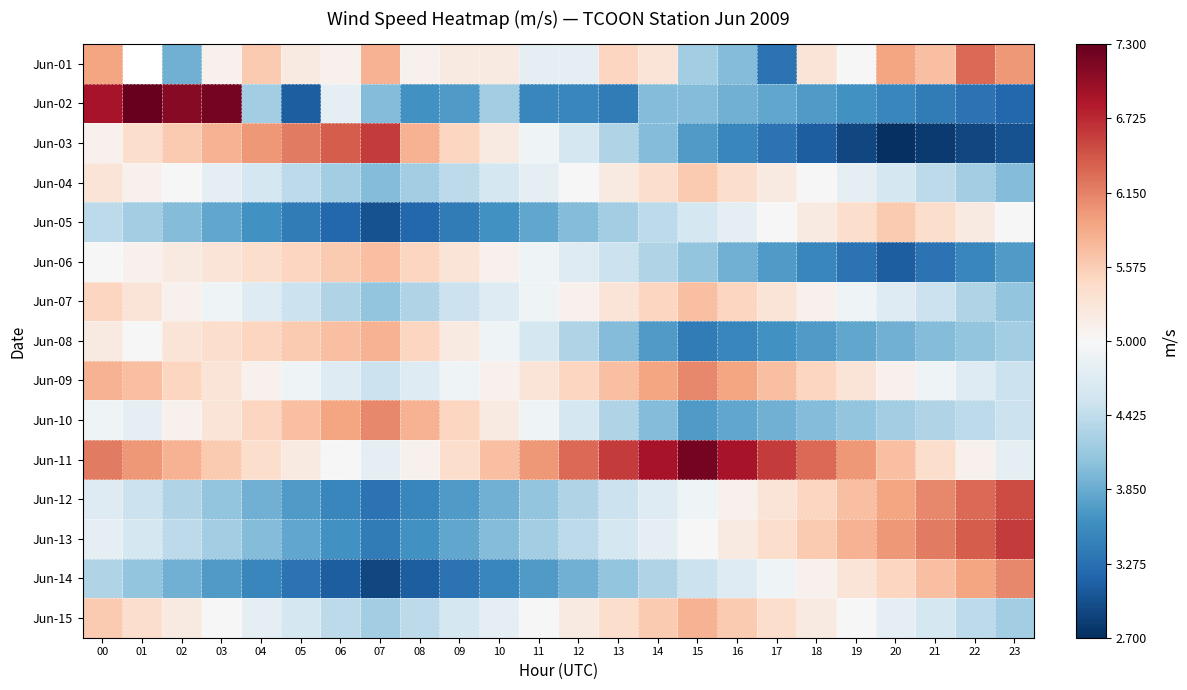

What is the maximum value for Jun-09?

6.1